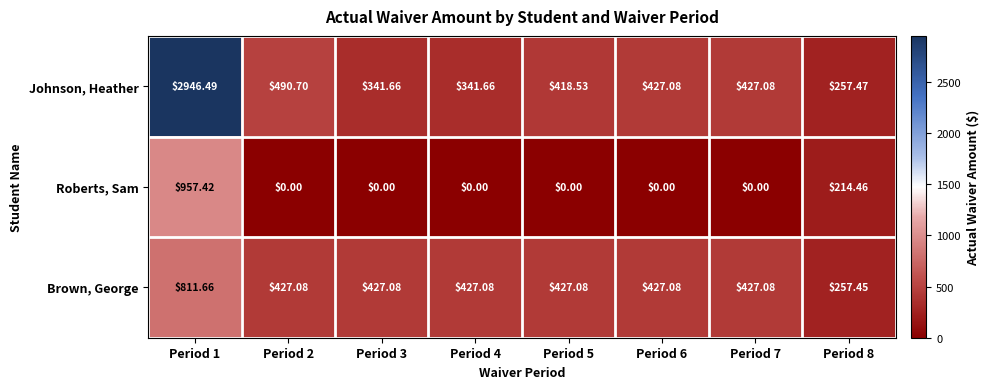

Rank the series by their average value, from lowest to highest.

Roberts, Sam, Brown, George, Johnson, Heather